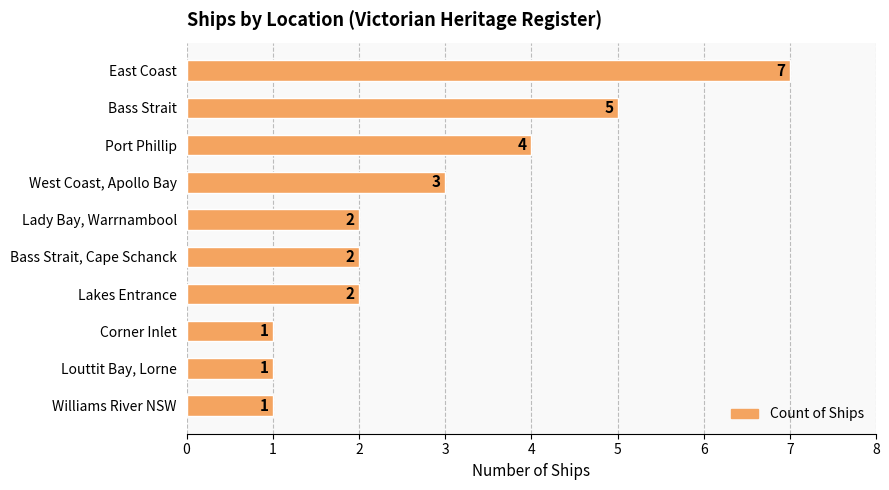

Reading top to bottom, list all the values displayed in this chart.

East Coast=7	Bass Strait=5	Port Phillip=4	West Coast, Apollo Bay=3	Lady Bay, Warrnambool=2	Bass Strait, Cape Schanck=2	Lakes Entrance=2	Corner Inlet=1	Louttit Bay, Lorne=1	Williams River NSW=1